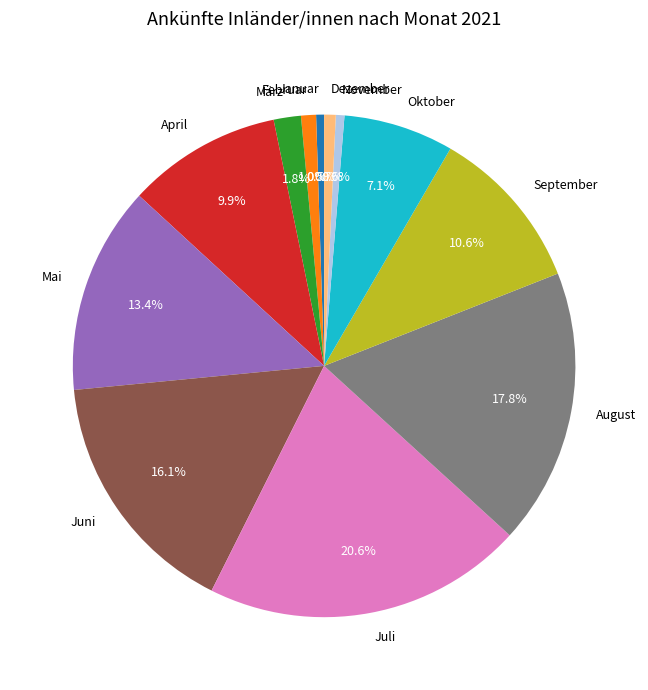

What is the largest slice in the pie chart?

Juli